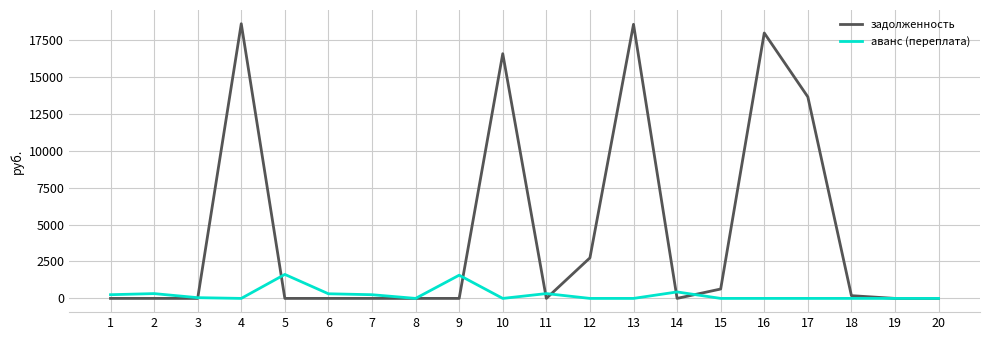

Is this an area chart (filled region under the line)?

No